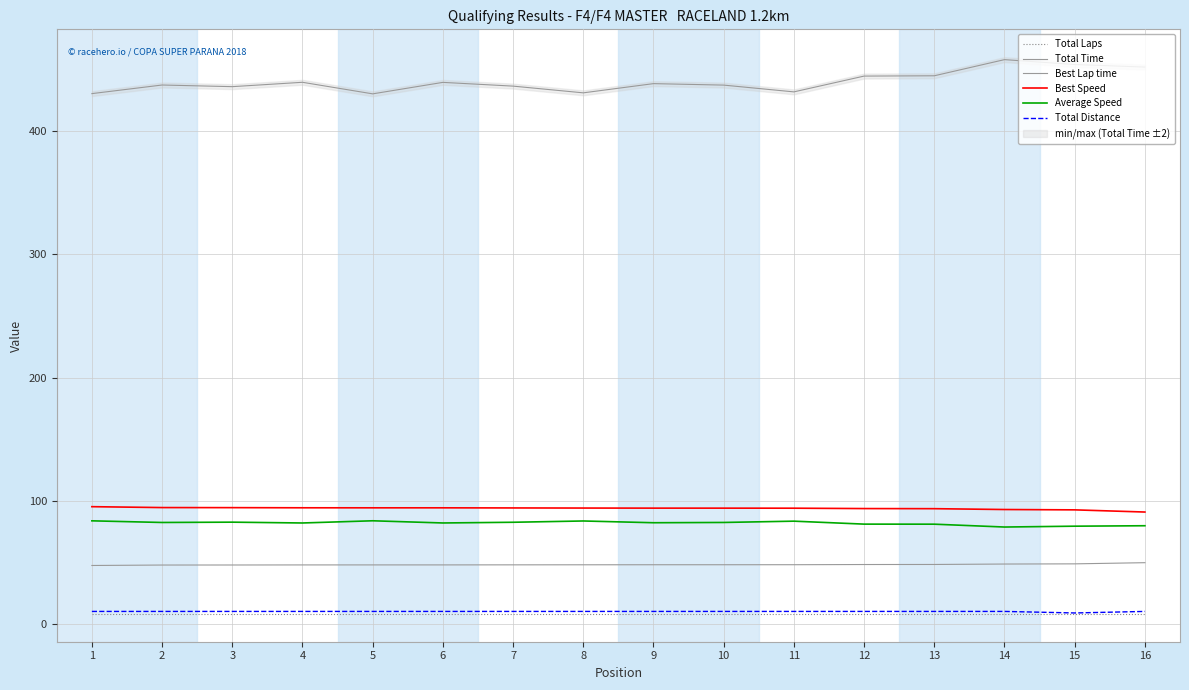

Which label corresponds to the smallest value in the chart?

1